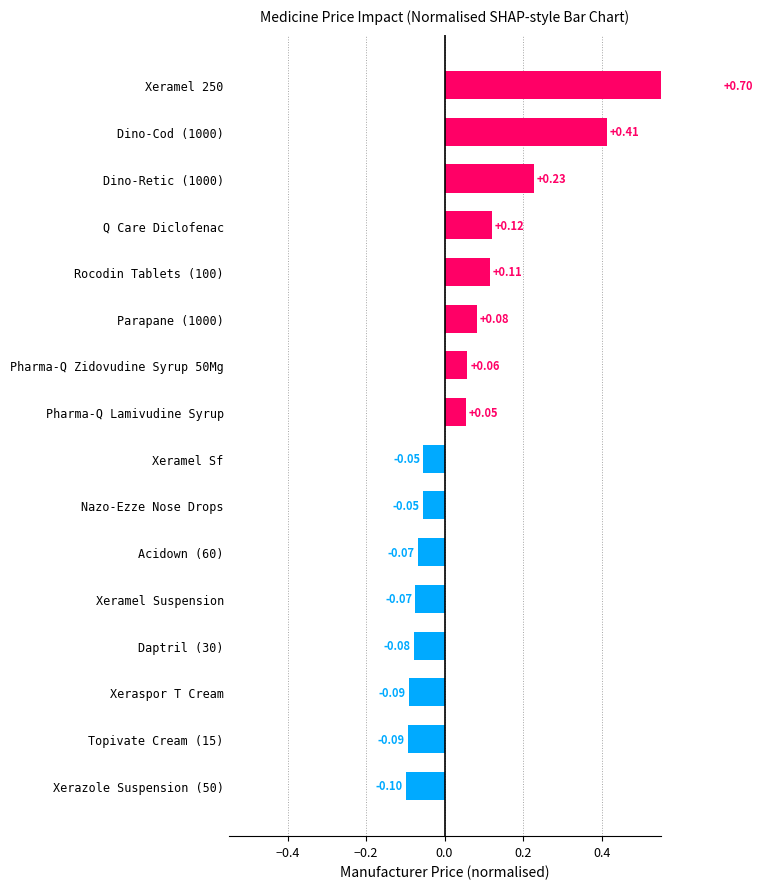

The value at Topivate Cream (15) is -0.1. True or false?

True